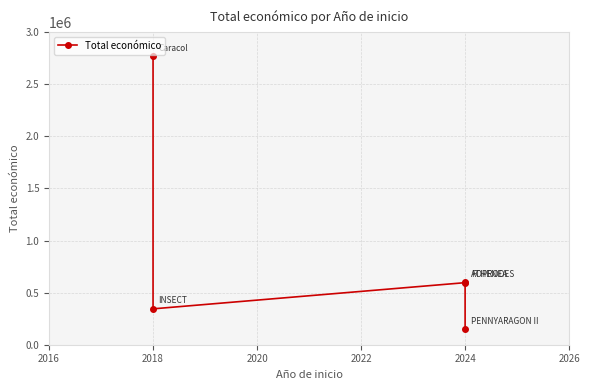

What is the sum of all values?

4458249